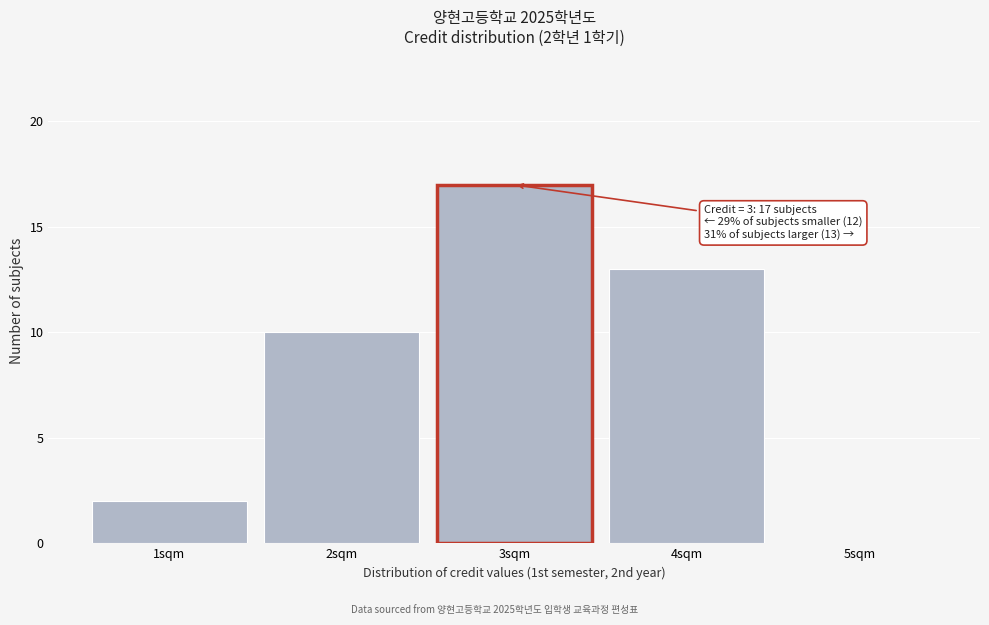

Reading left to right, transcribe all the data shown in this chart.

1sqm=2	2sqm=10	3sqm=17	4sqm=13	5sqm=0